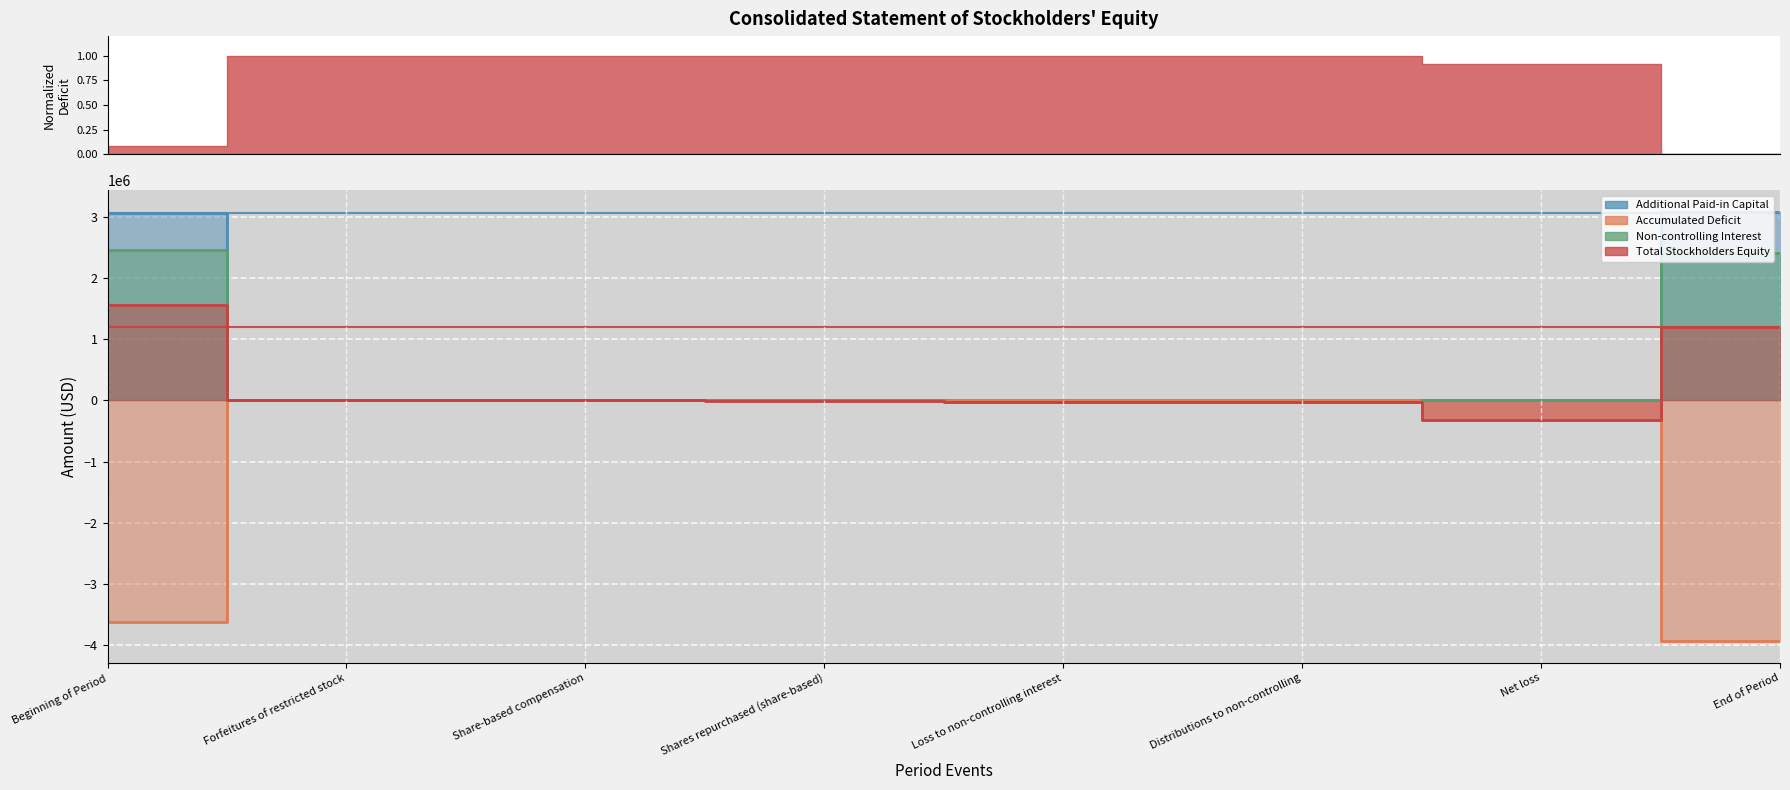

Where do Total Stockholders Equity and Non-controlling Interest first cross each other?

Share-based compensation and Shares repurchased (share-based)